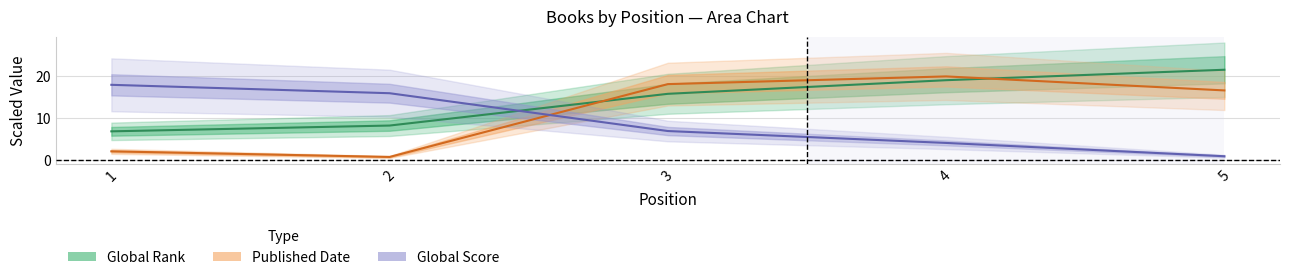

What is the value of the Global Score point at the 5th from the left?

1.0